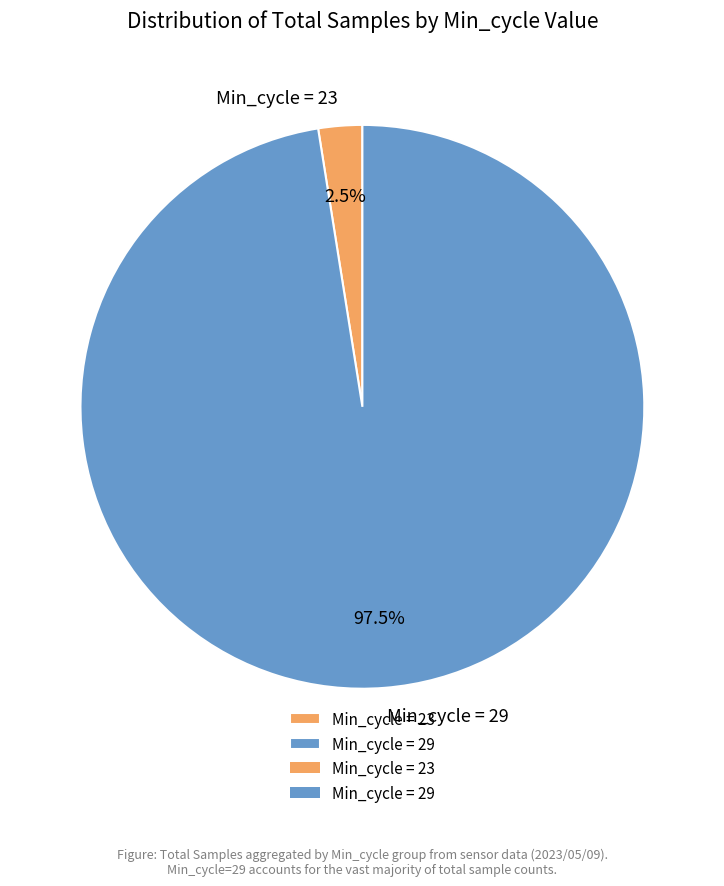

What is the smallest slice in the pie chart?

Min_cycle = 23